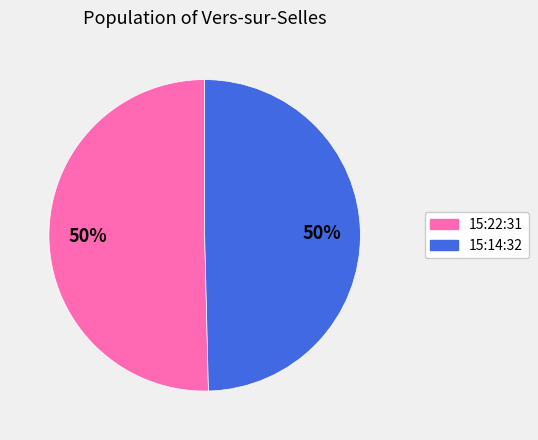

To the nearest percent, what is the average slice percentage?

50%